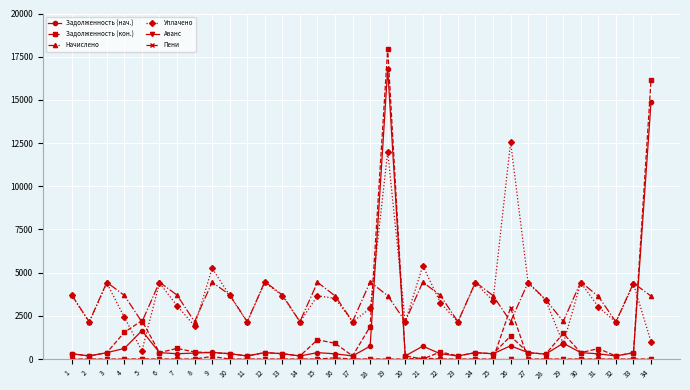

What is the maximum value shown in the chart?

17972.6